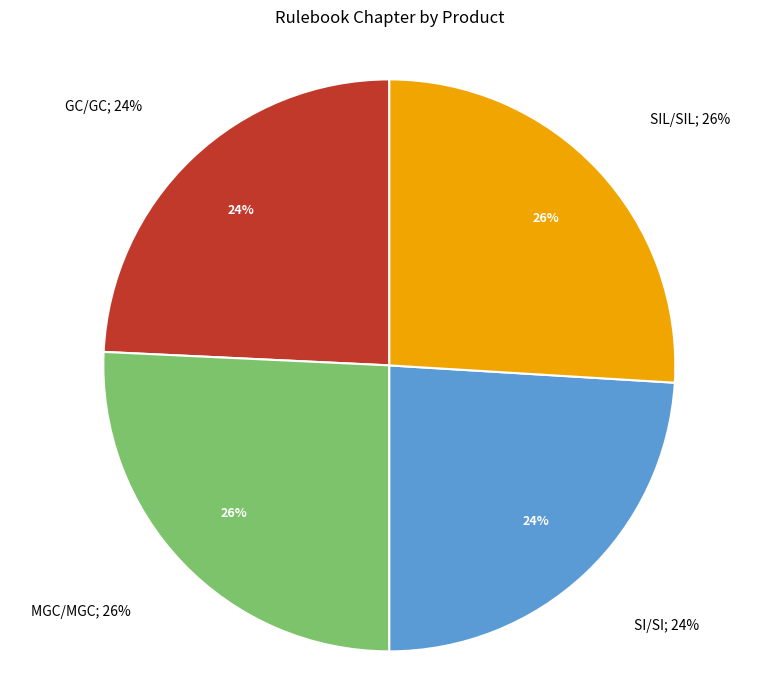

Rank the categories by value from highest to lowest.

SIL/SIL, MGC/MGC, GC/GC, SI/SI